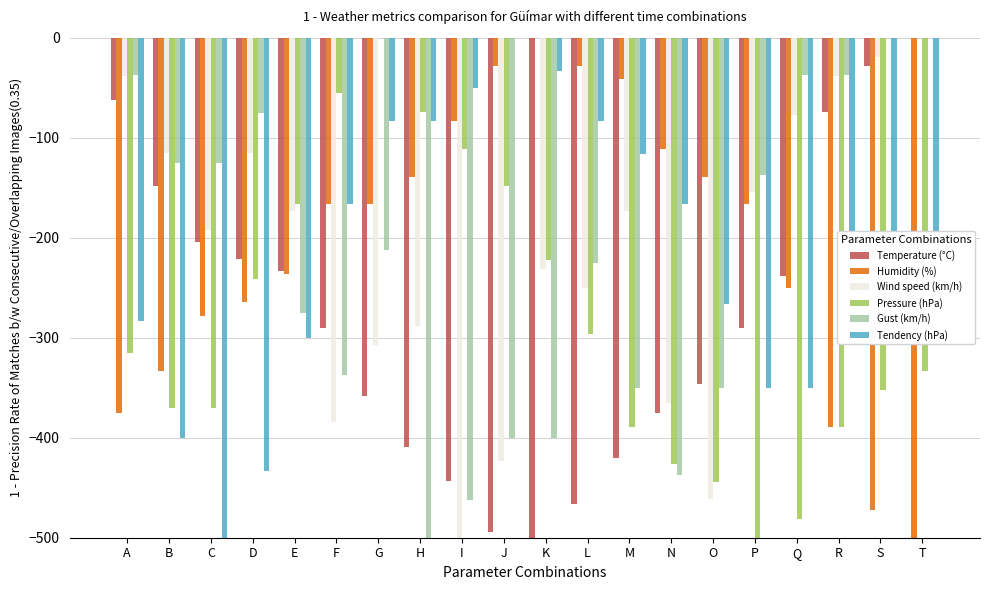

Which series changed the most between M and Q?

Gust (km/h)